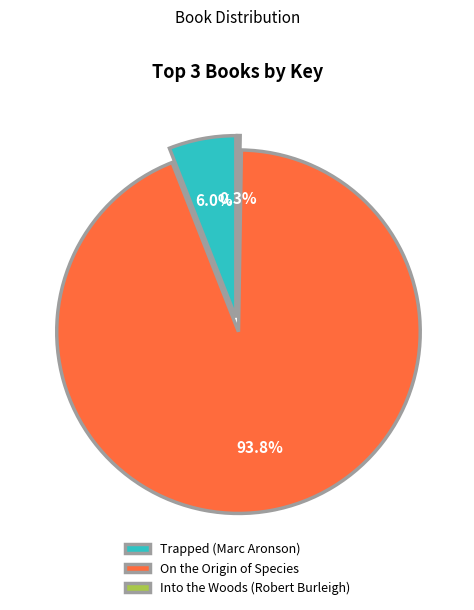

To the nearest percent, what is the difference between the On the Origin of Species and Into the Woods (Robert Burleigh) slice percentages?

94%